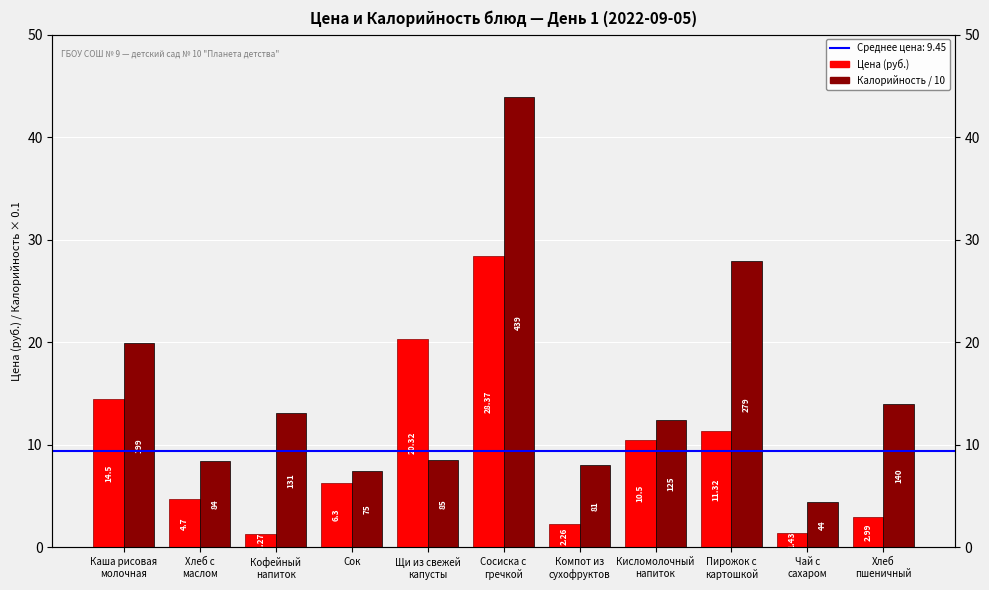

How many distinct data groups are displayed?

2